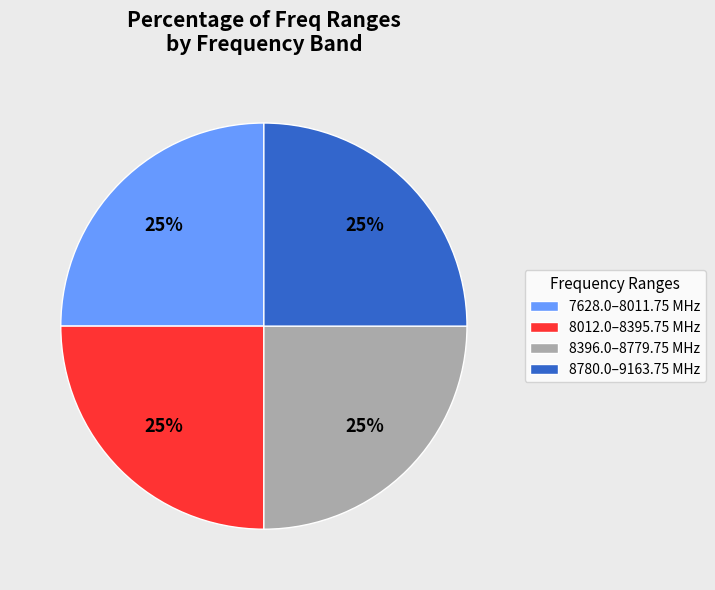

How many segments does this pie chart have?

4